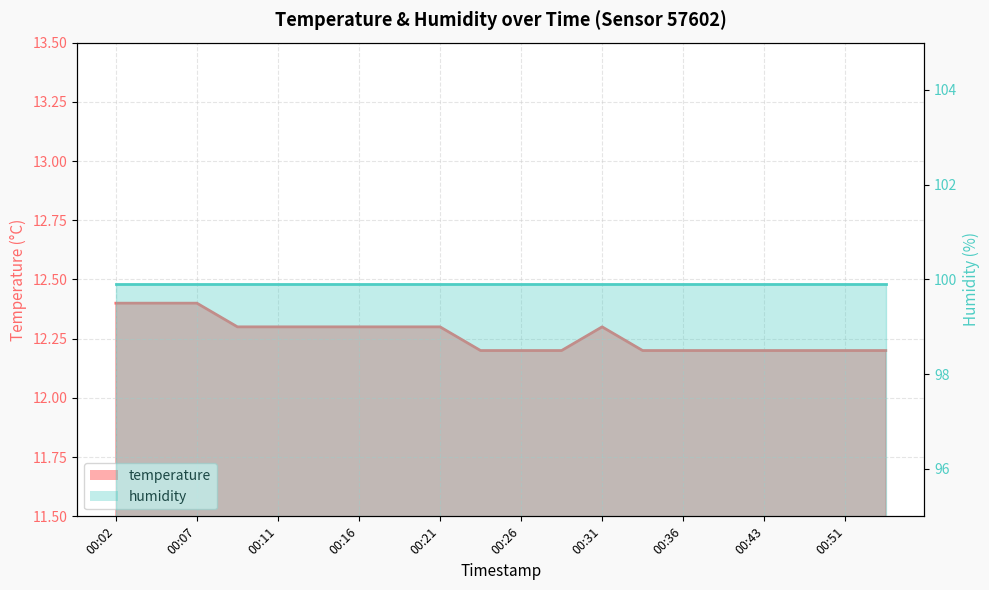

Reading left to right, list all the values displayed in this chart.

00:02=12.4	00:04=12.4	00:07=12.4	00:09=12.3	00:11=12.3	00:14=12.3	00:16=12.3	00:19=12.3	00:21=12.3	00:24=12.2	00:26=12.2	00:28=12.2	00:31=12.3	00:33=12.2	00:36=12.2	00:38=12.2	00:43=12.2	00:46=12.2	00:51=12.2	00:54=12.2